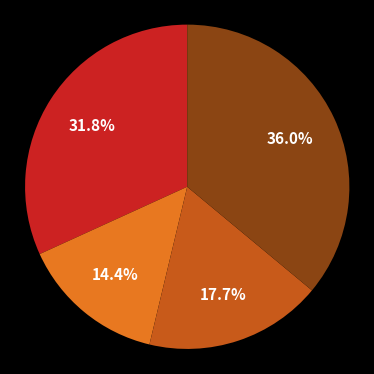

How many slices are in this pie chart?

4